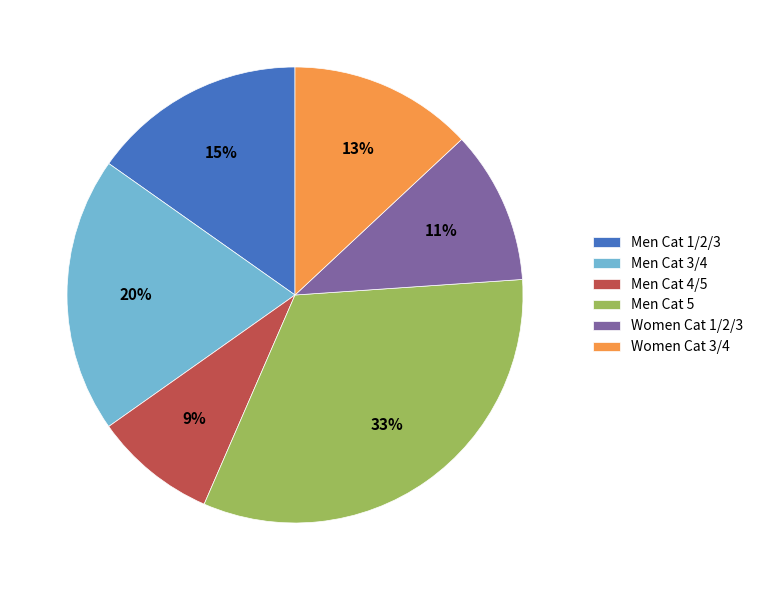

To the nearest percent, what is the combined percentage of Women Cat 3/4 and Men Cat 4/5?

22%